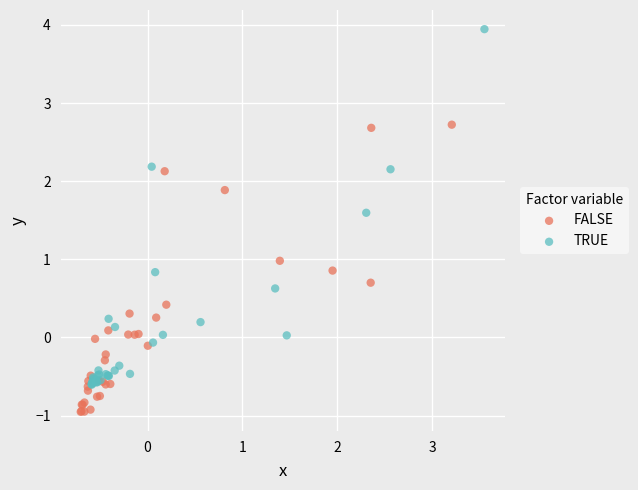

Which series has the widest spread of Y values?

TRUE